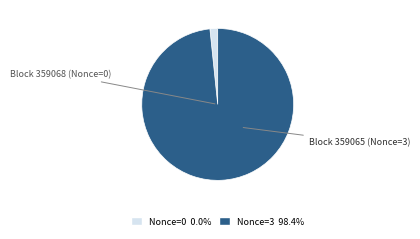

Is there a majority slice in this chart?

Yes